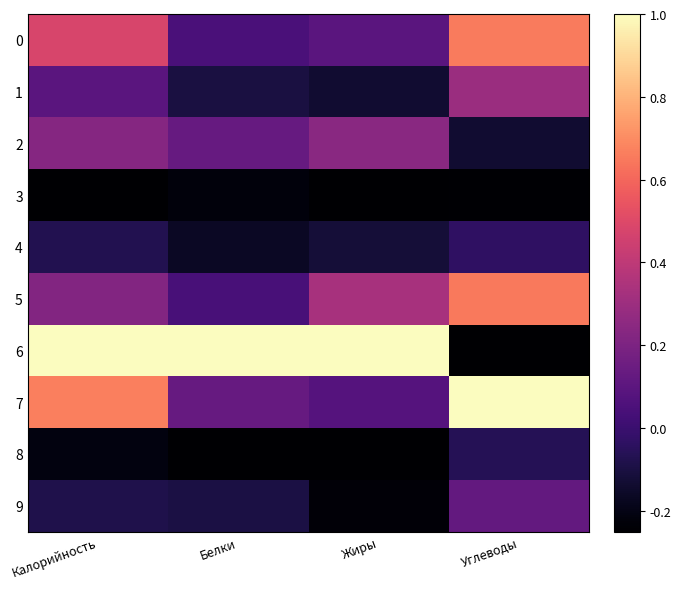

At how many categories does at least one series exceed 0?

4